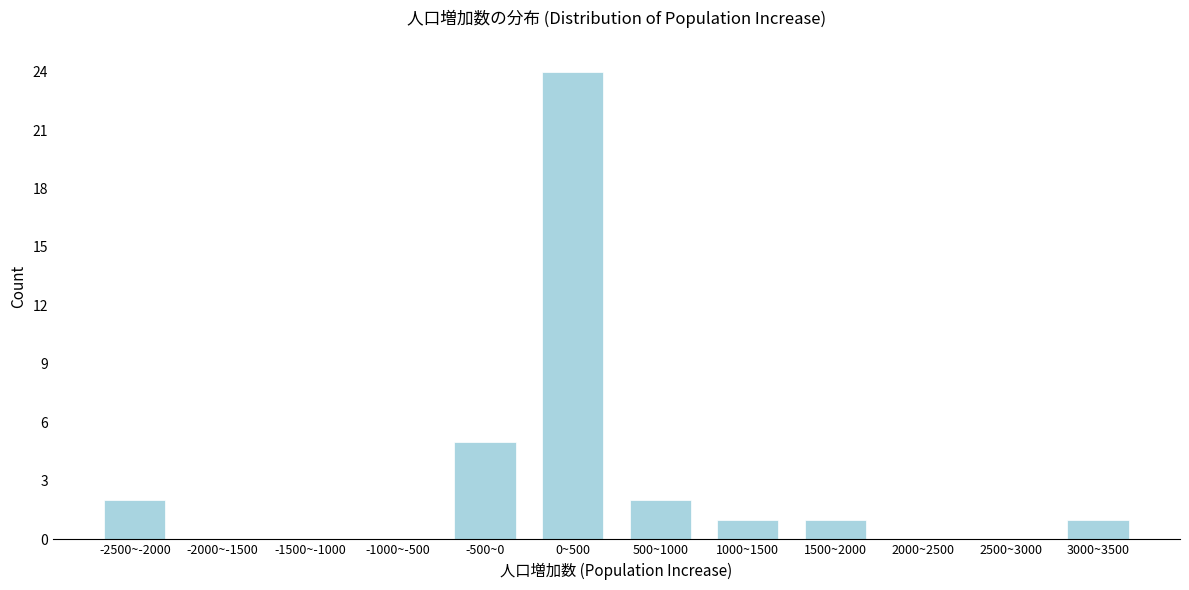

Reading left to right, extract all data points from this chart.

-2500~-2000=2	-2000~-1500=0	-1500~-1000=0	-1000~-500=0	-500~0=5	0~500=24	500~1000=2	1000~1500=1	1500~2000=1	2000~2500=0	2500~3000=0	3000~3500=1